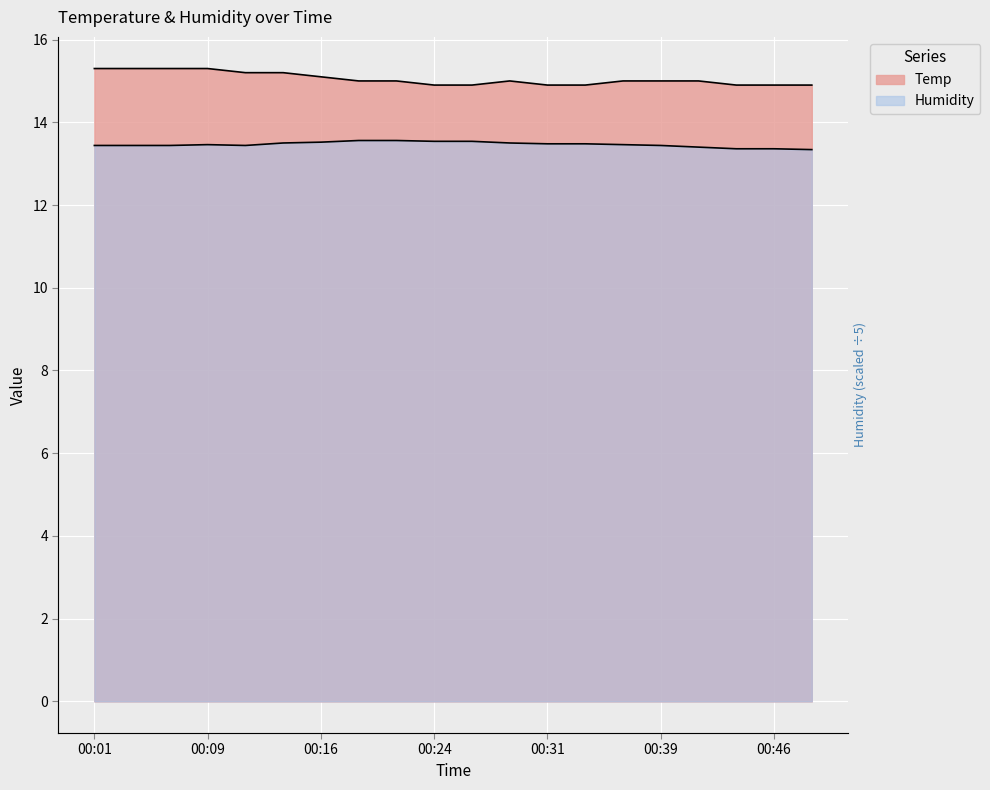

Is it true that Humidity equals 23.9 at 00:49?

False